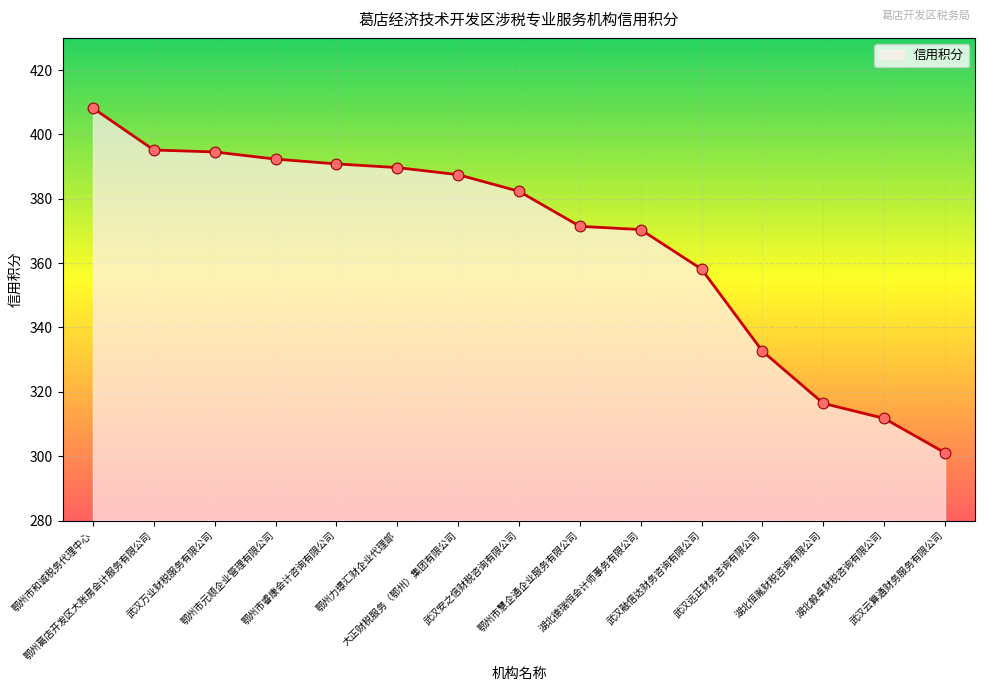

What is the ratio of the value at 鄂州市元顺企业管理有限公司 to the value at 武汉云算通财务服务有限公司?

1.3